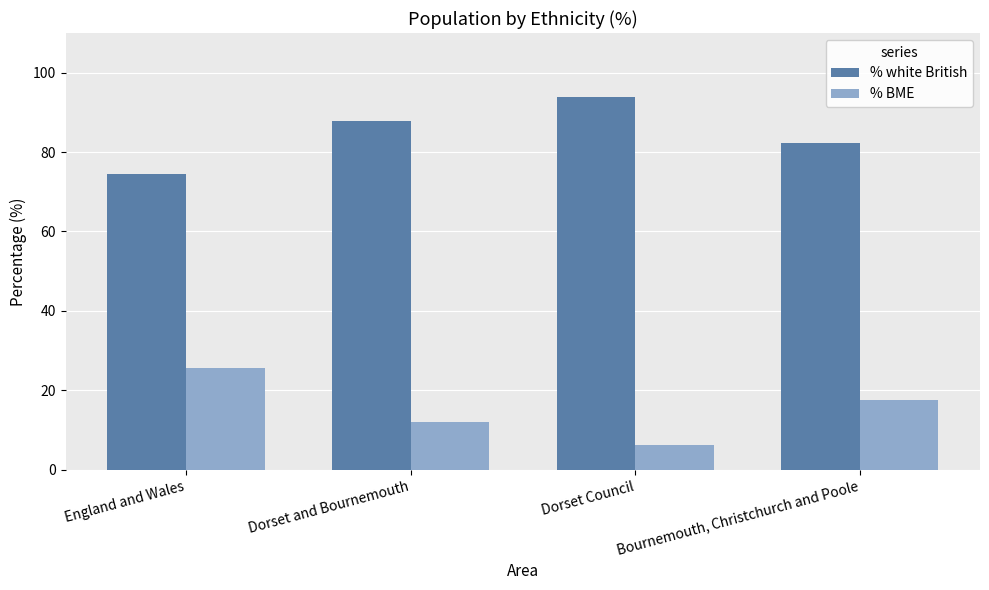

What is the difference between the highest and lowest values at Dorset Council?

87.7